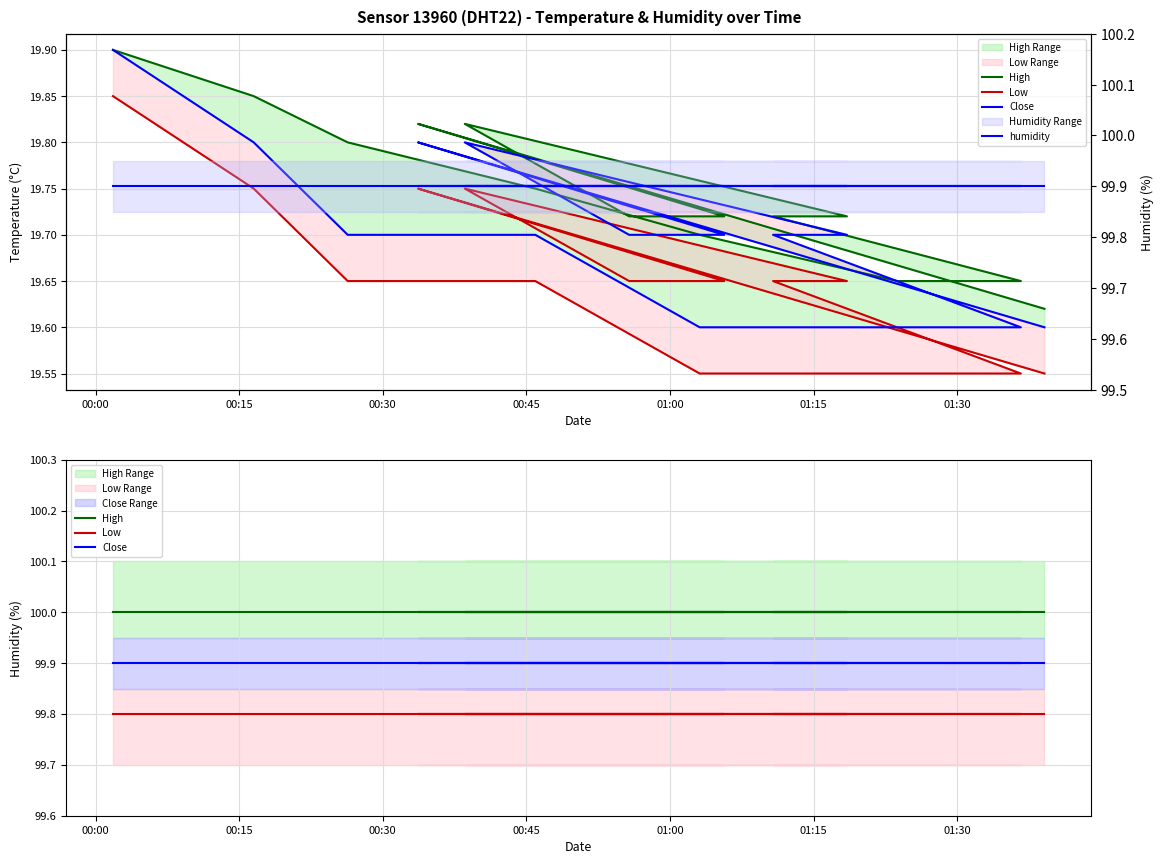

Which category has the highest value in the Close series?

00:00